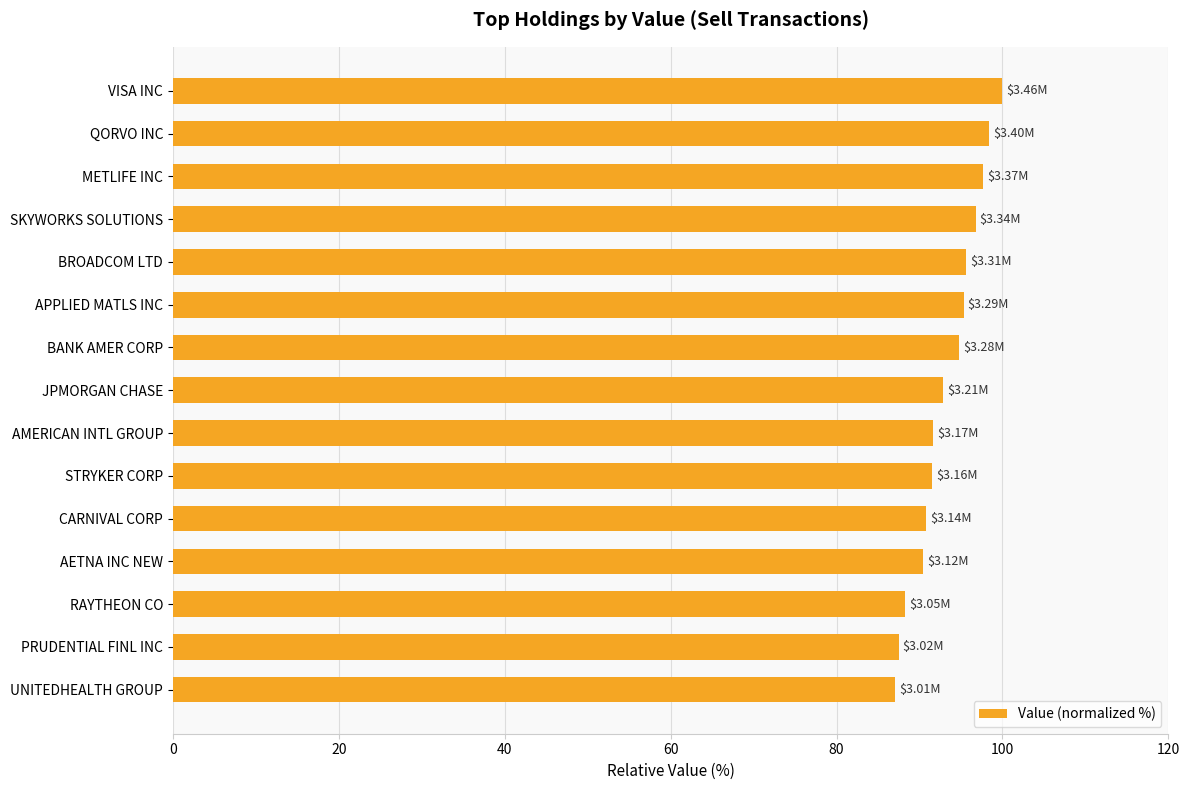

What is the label of the 7th bar from the bottom?

AMERICAN INTL GROUP